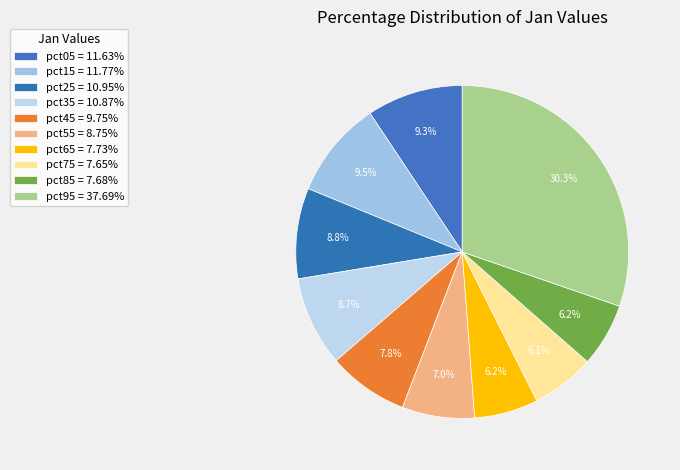

What portion of the pie excludes pct35?

91.3%